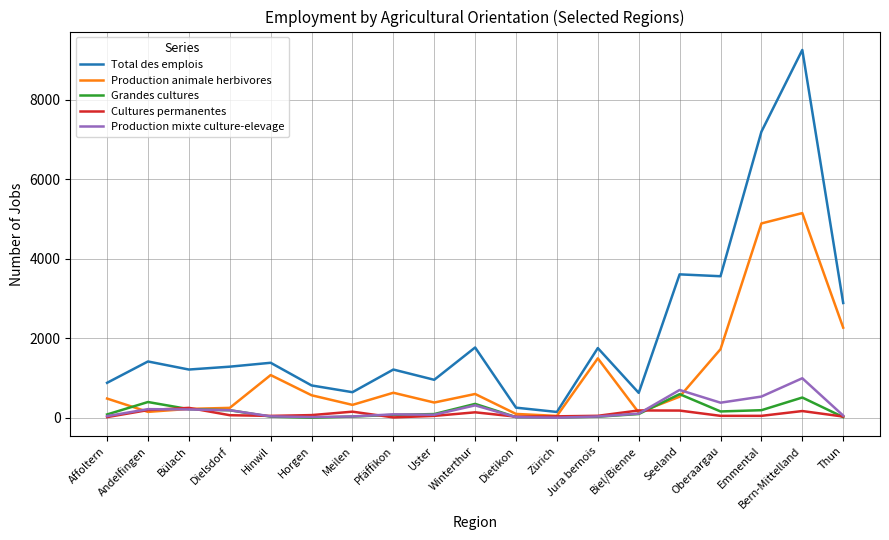

What is the smallest value displayed?

2